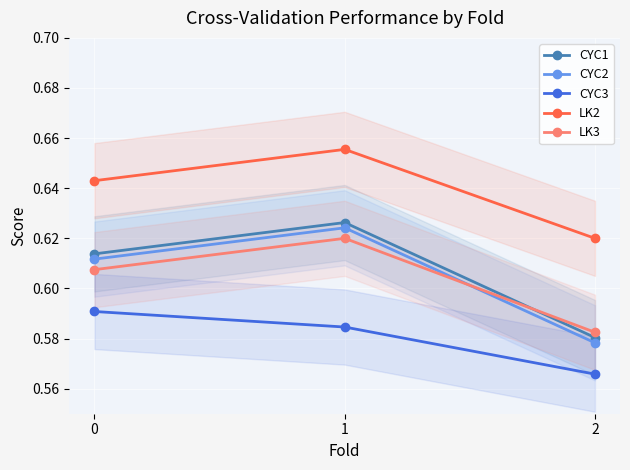

What is the sum of all CYC2 values?

1.8